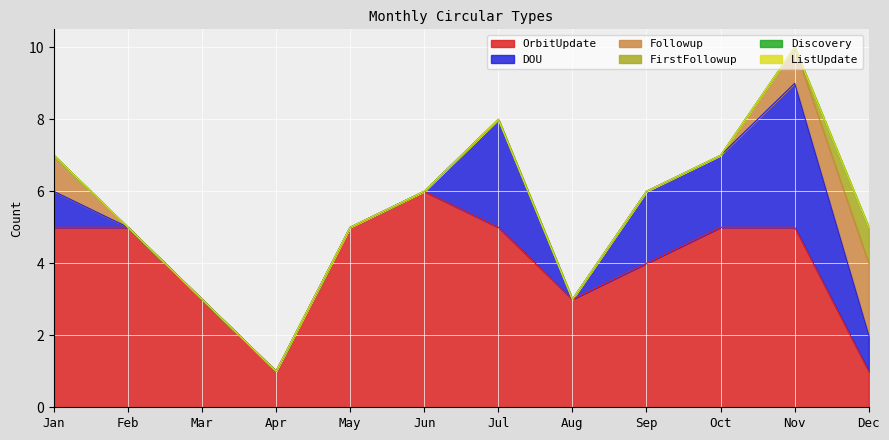

Reading left to right, transcribe all the data shown in this chart.

OrbitUpdate: Jan=5	Feb=5	Mar=3	Apr=1	May=5	Jun=6	Jul=5	Aug=3	Sep=4	Oct=5	Nov=5	Dec=1
DOU: Jan=1	Feb=0	Mar=0	Apr=0	May=0	Jun=0	Jul=3	Aug=0	Sep=2	Oct=2	Nov=4	Dec=1
Followup: Jan=1	Feb=0	Mar=0	Apr=0	May=0	Jun=0	Jul=0	Aug=0	Sep=0	Oct=0	Nov=1	Dec=2
FirstFollowup: Jan=0	Feb=0	Mar=0	Apr=0	May=0	Jun=0	Jul=0	Aug=0	Sep=0	Oct=0	Nov=0	Dec=1
Discovery: Jan=0	Feb=0	Mar=0	Apr=0	May=0	Jun=0	Jul=0	Aug=0	Sep=0	Oct=0	Nov=0	Dec=0
ListUpdate: Jan=0	Feb=0	Mar=0	Apr=0	May=0	Jun=0	Jul=0	Aug=0	Sep=0	Oct=0	Nov=0	Dec=0